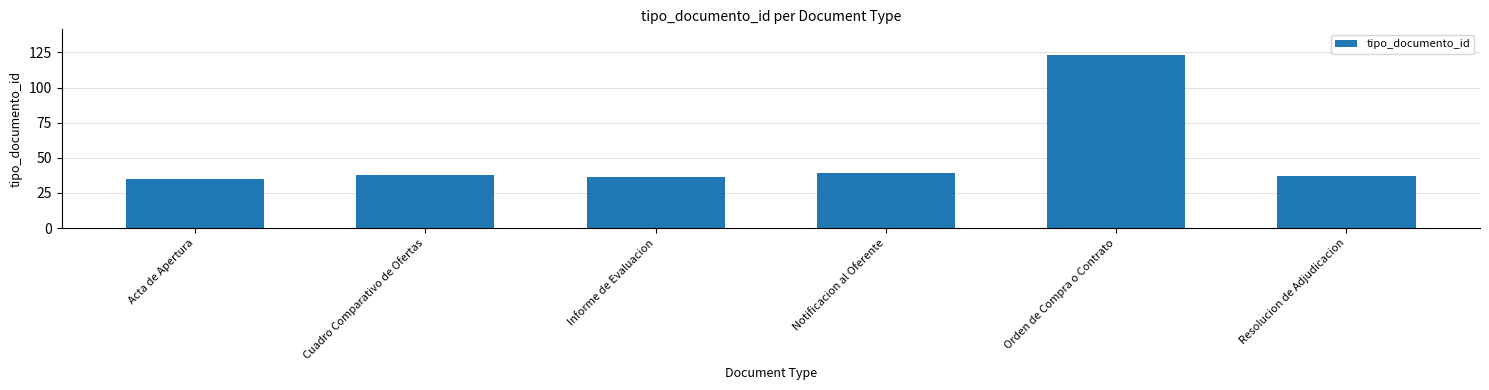

What is the minimum value shown in the chart?

35